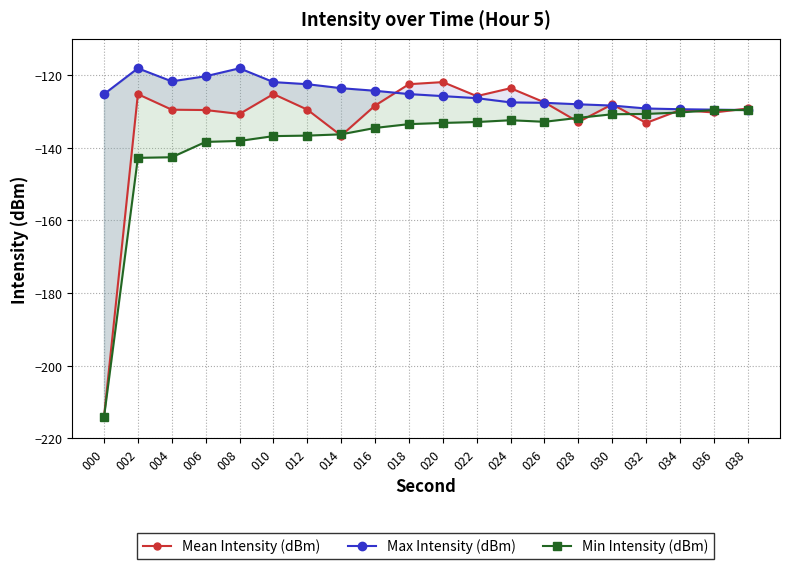

How many series are shown in this chart?

3